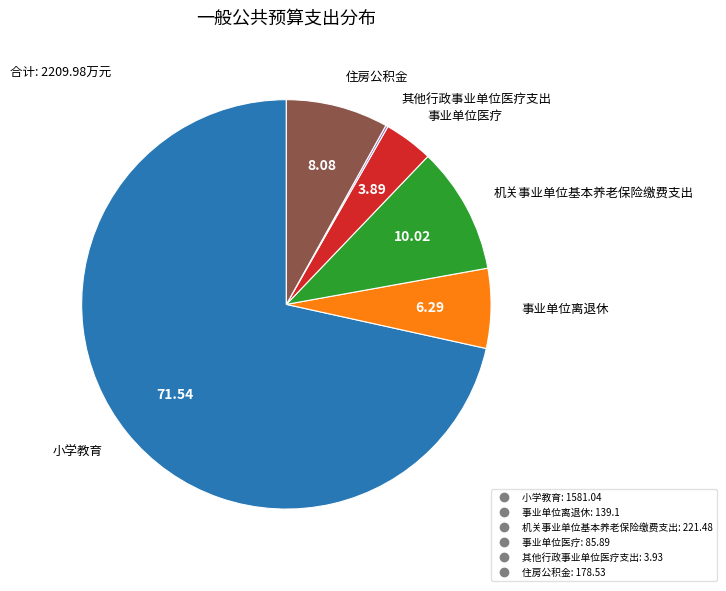

Is there a majority slice in this chart?

Yes